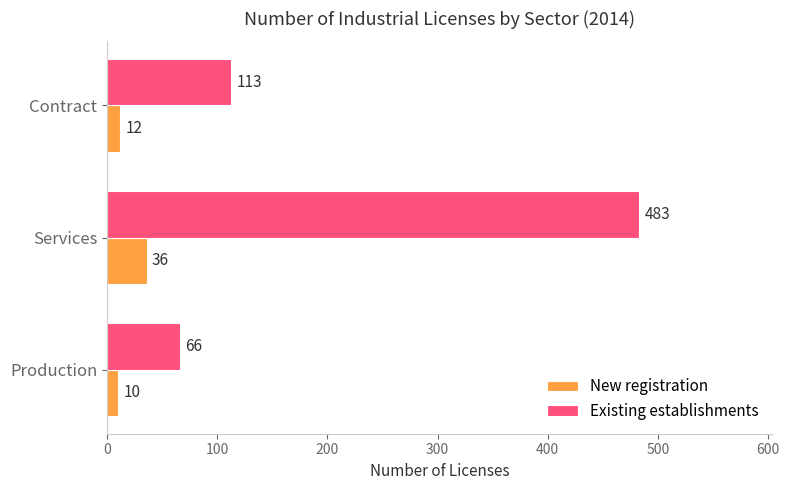

The Existing establishments series shows 113 at Contract. True or false?

True